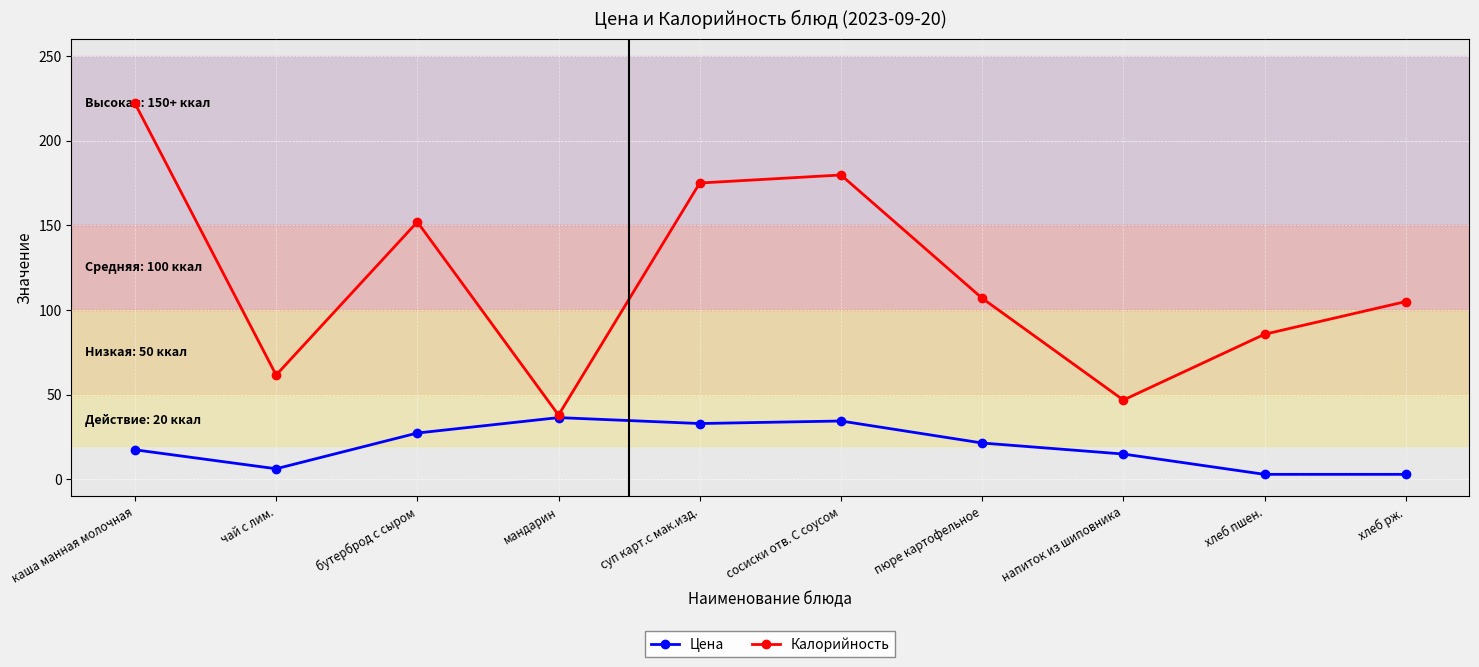

The value of Цена at бутерброд с сыром is 27.4. True or false?

True